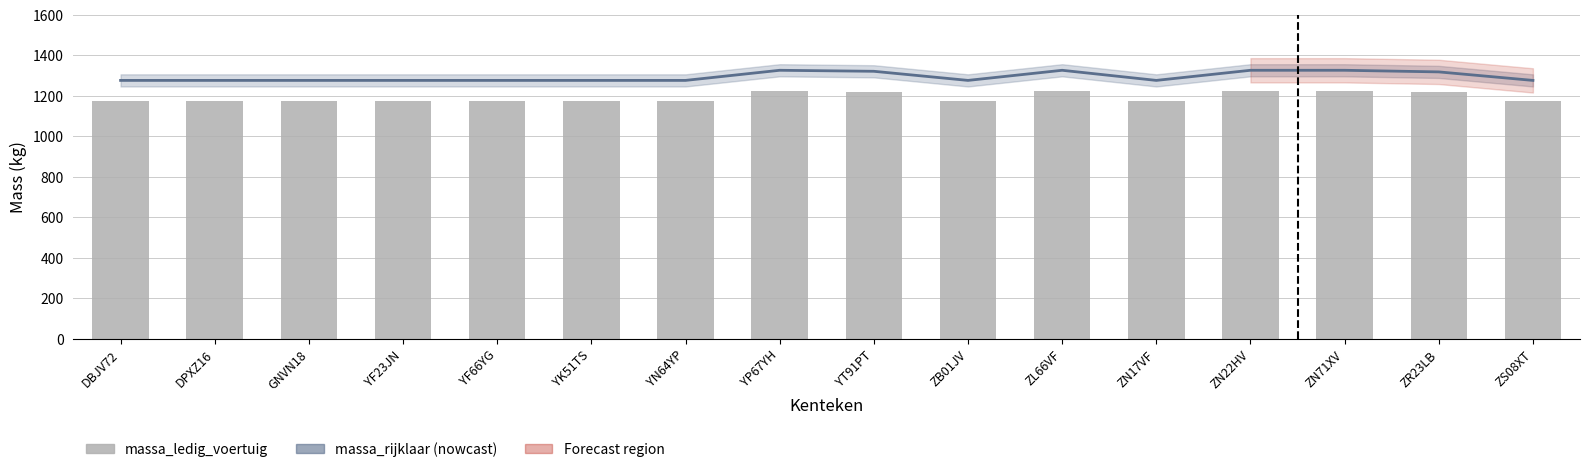

What is the sum of all massa_ledig_voertuig values?

19087